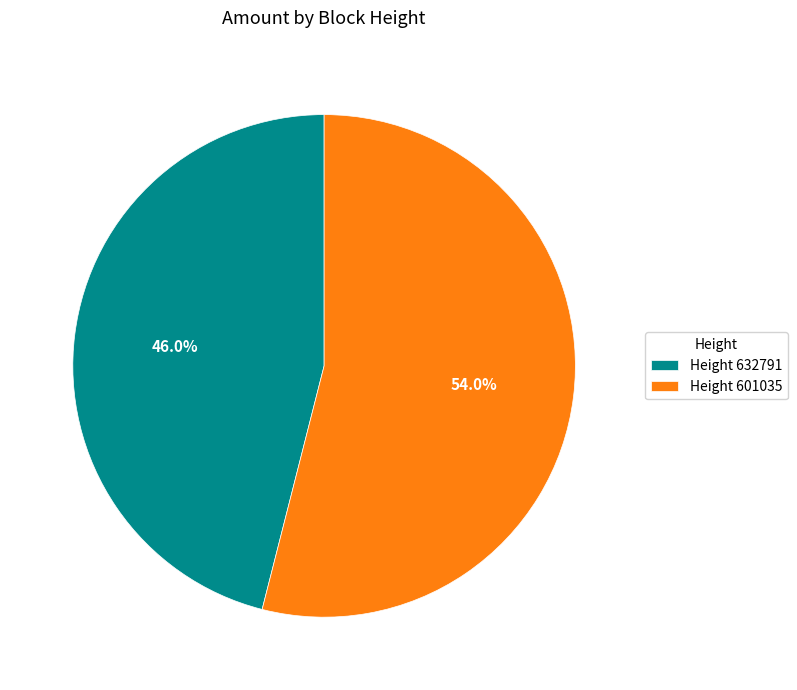

Do Height 601035 and Height 632791 together represent more than half of the pie?

Yes